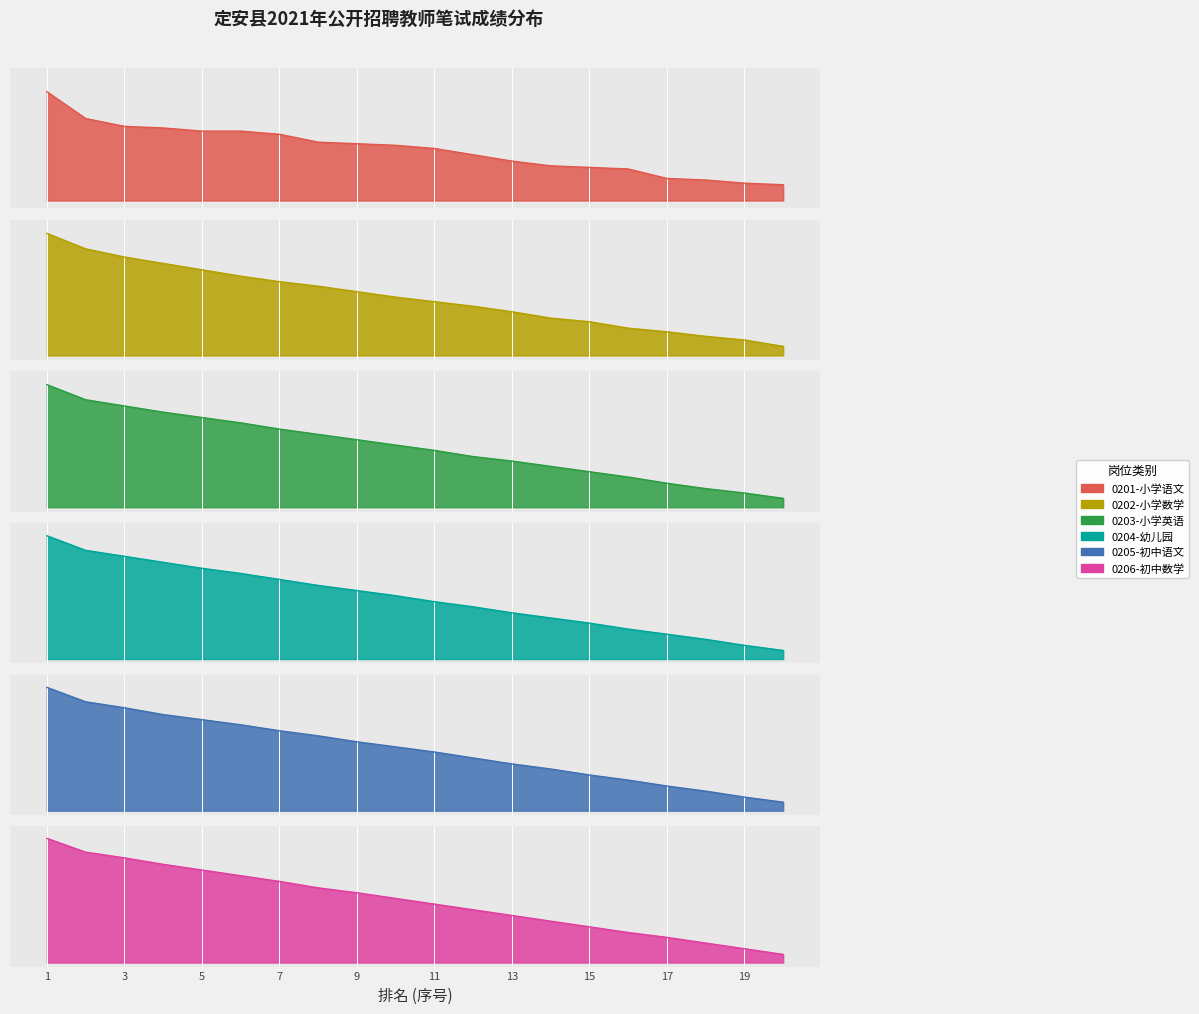

True or false: 0206-初中数学 has more than 2 interior local peaks.

False